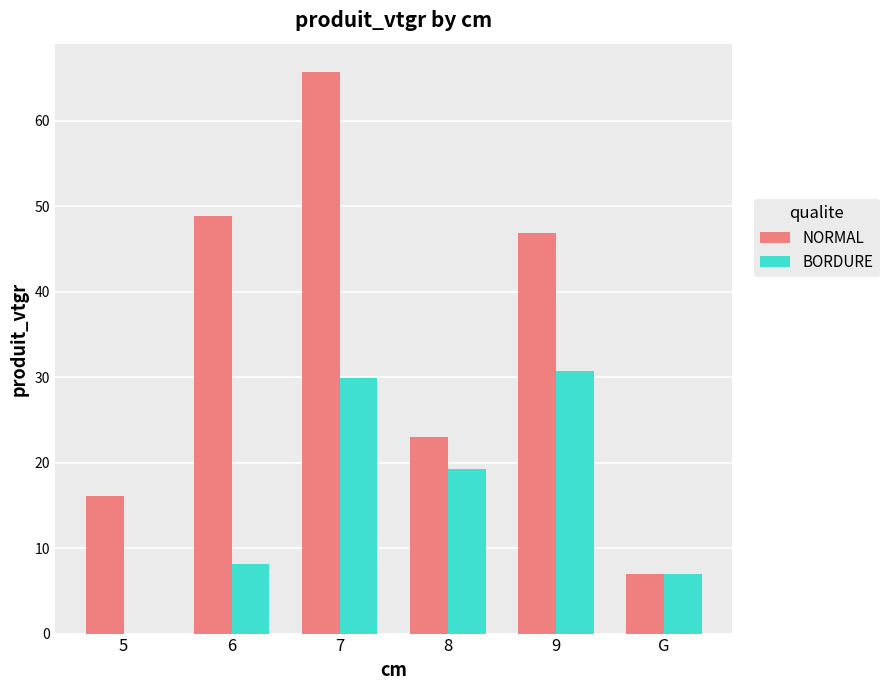

Are the bars horizontal?

No